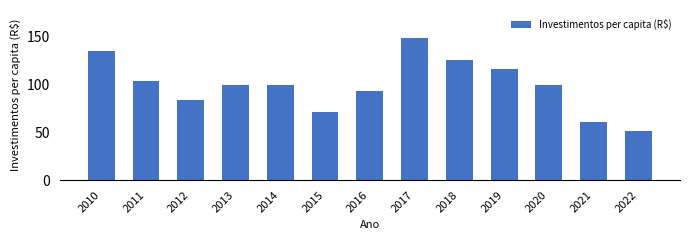

What value does the data have at 2016?

93.3